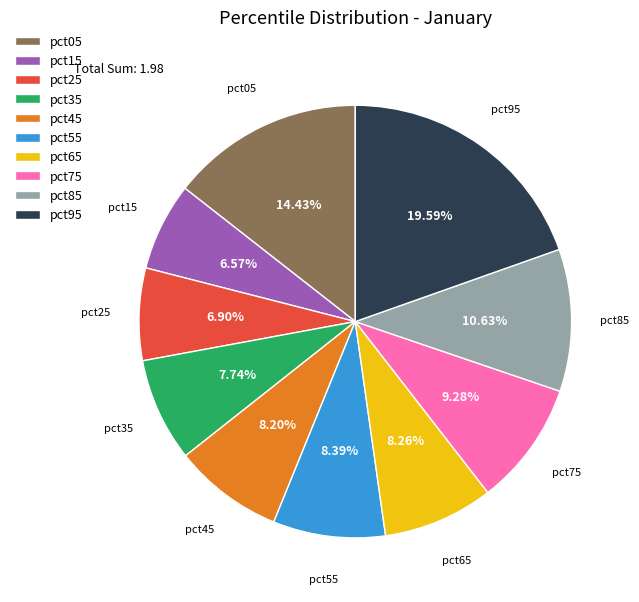

Is pct35 the majority of the pie?

No